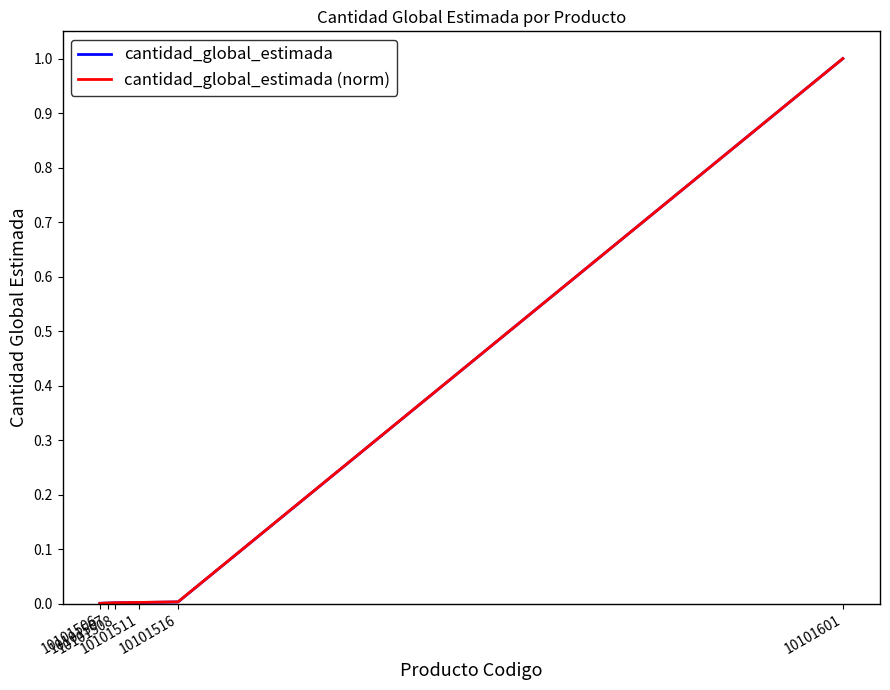

What are all the series names shown in the legend?

cantidad_global_estimada, cantidad_global_estimada (norm)